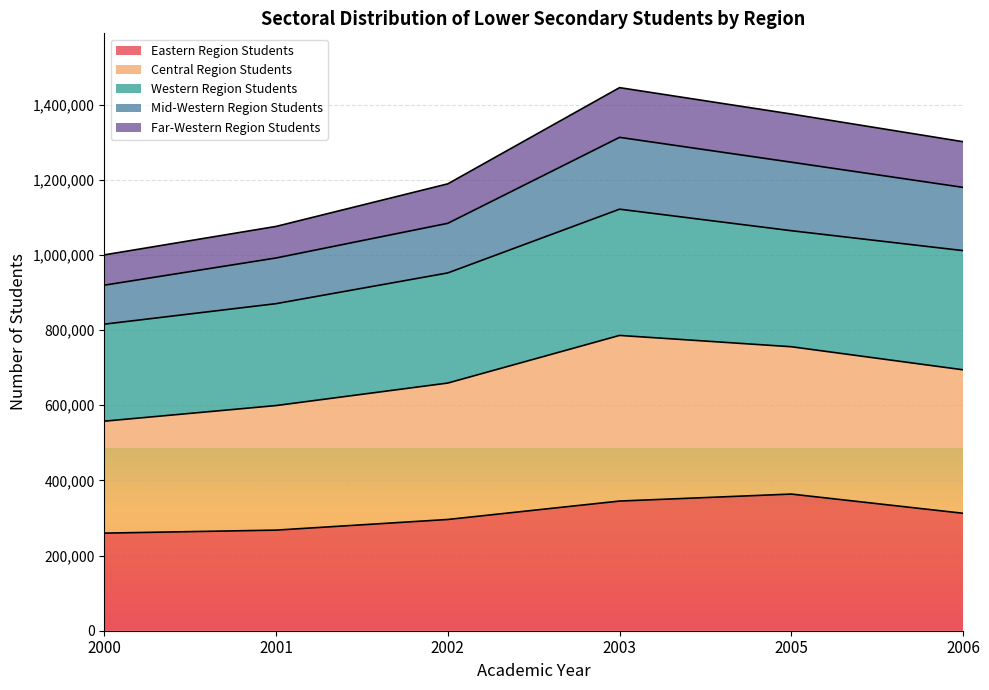

What is the highest value of the Eastern Region Students series?

363605